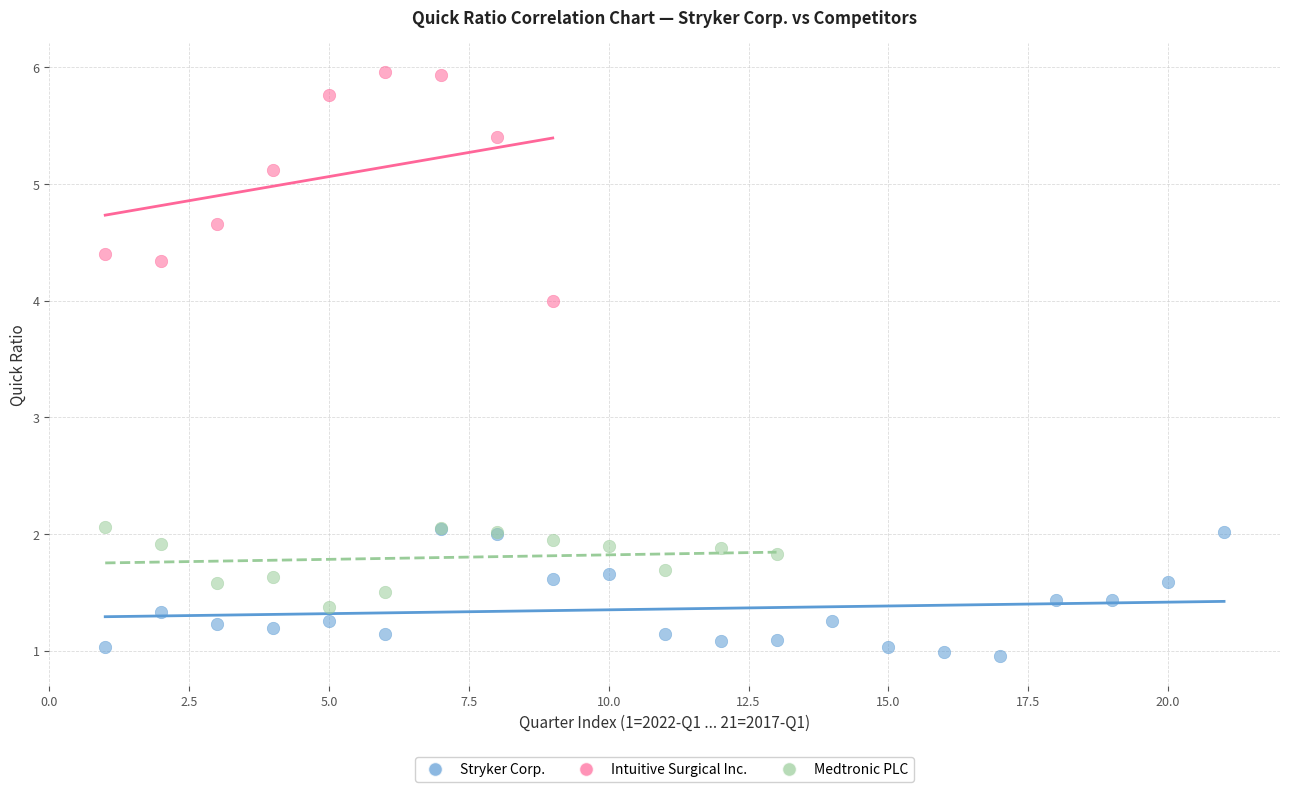

Which series contains the lowest Y value?

Stryker Corp.